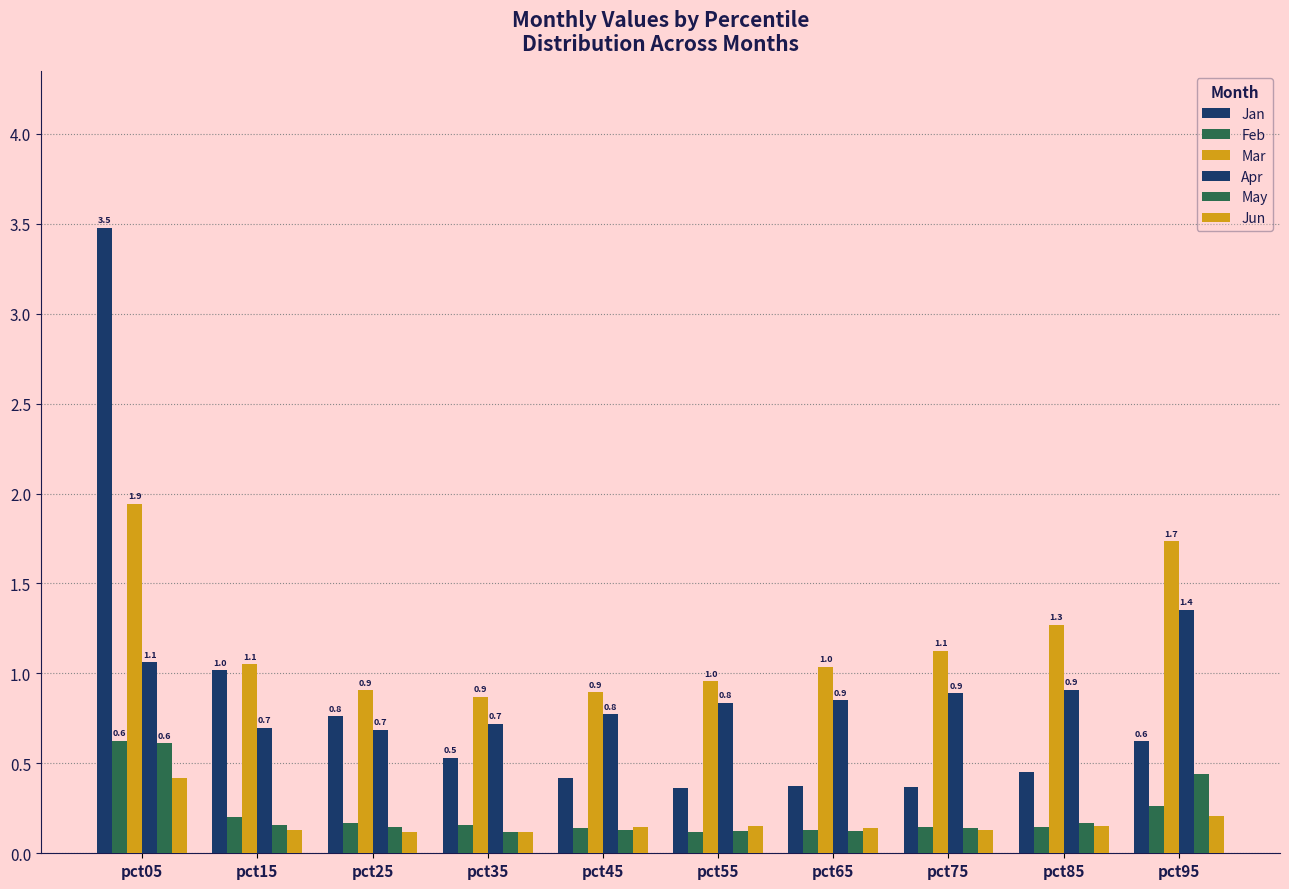

How many distinct data groups are displayed?

6